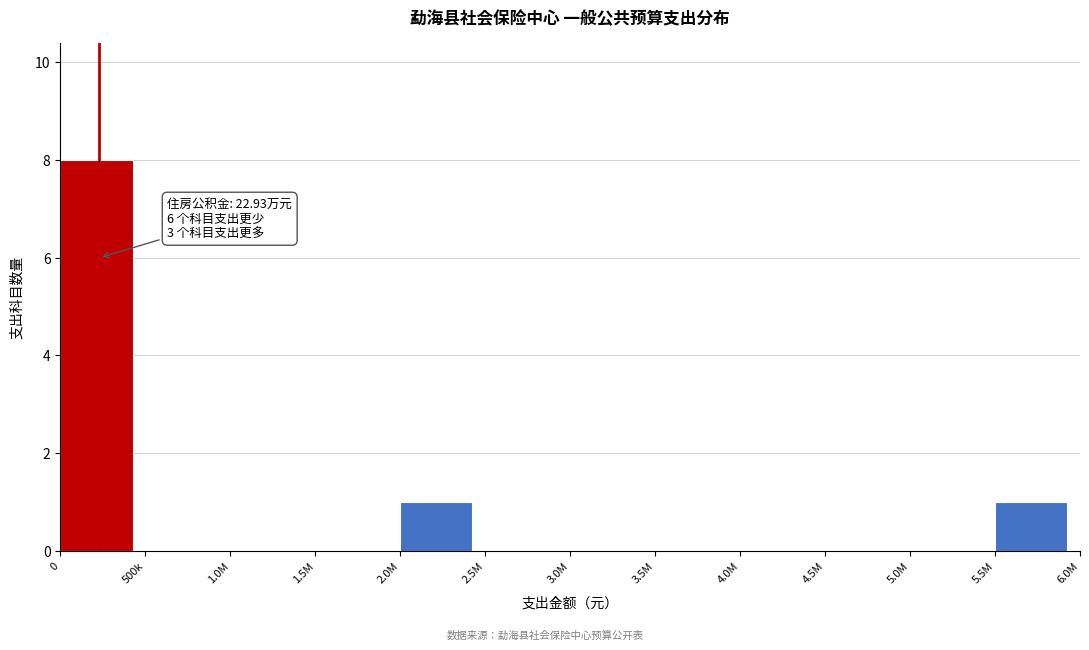

Reading right to left, list all the values displayed in this chart.

5.5M=1	5.0M=0	4.5M=0	4.0M=0	3.5M=0	3.0M=0	2.5M=0	2.0M=1	1.5M=0	1.0M=0	500k=0	0=8